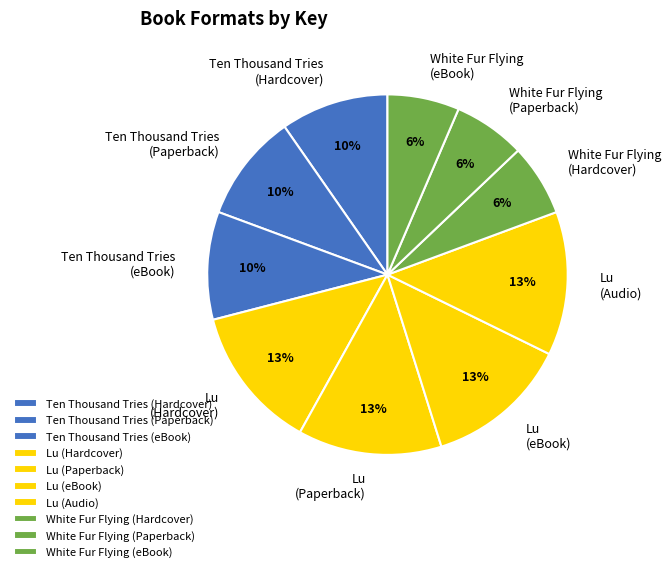

To the nearest percent, what is the average slice percentage?

10%